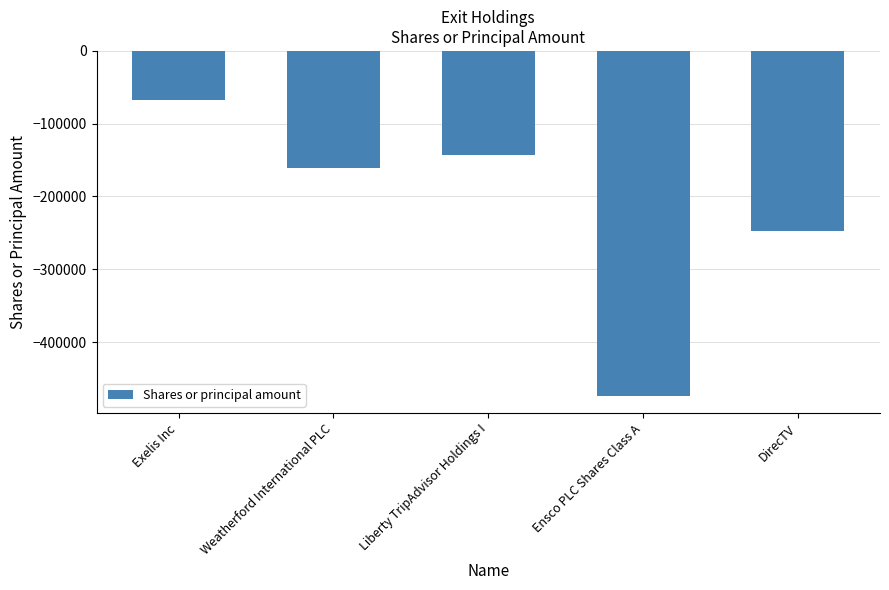

At which label is the value closest to -270792?

DirecTV